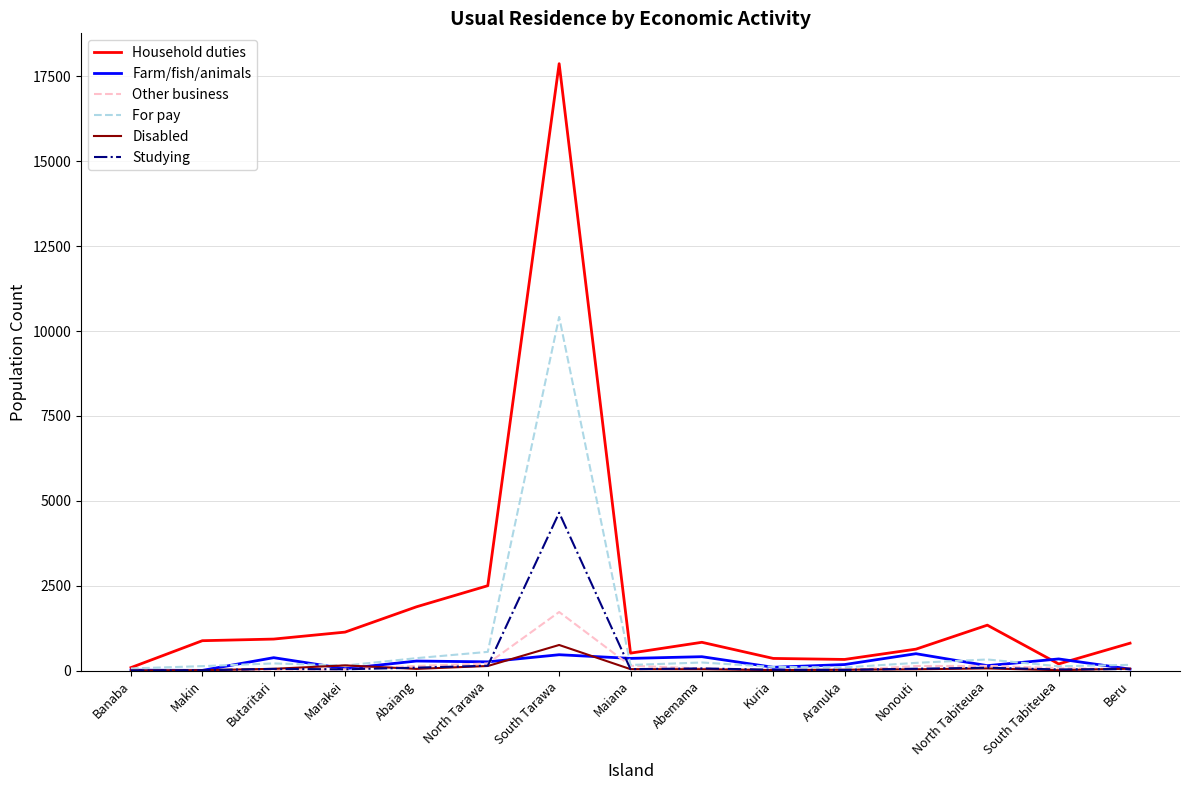

Which series has the widest spread of values?

Household duties